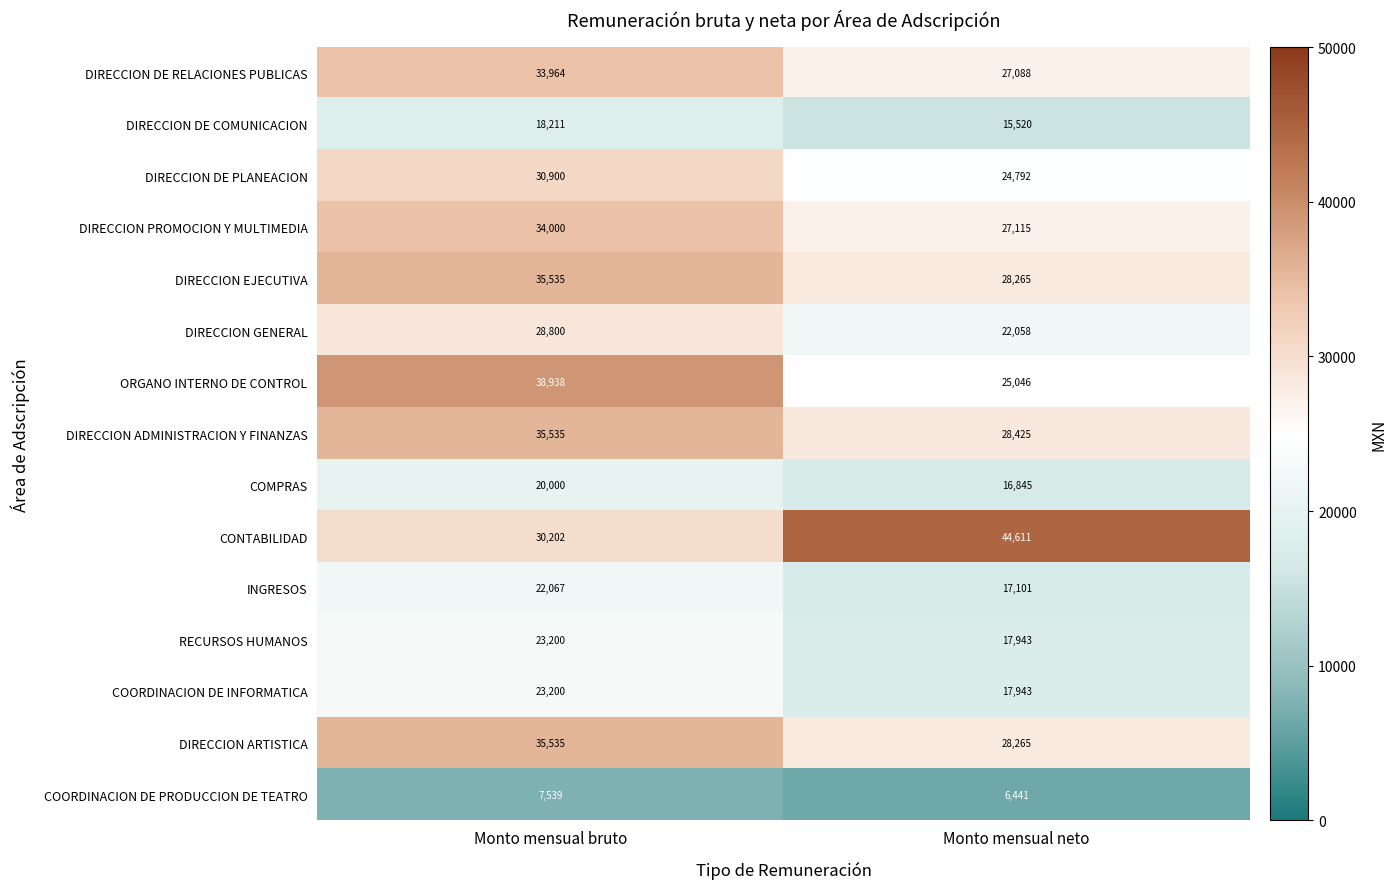

Is it true that DIRECCION DE COMUNICACION equals 15520 at Monto mensual neto?

True